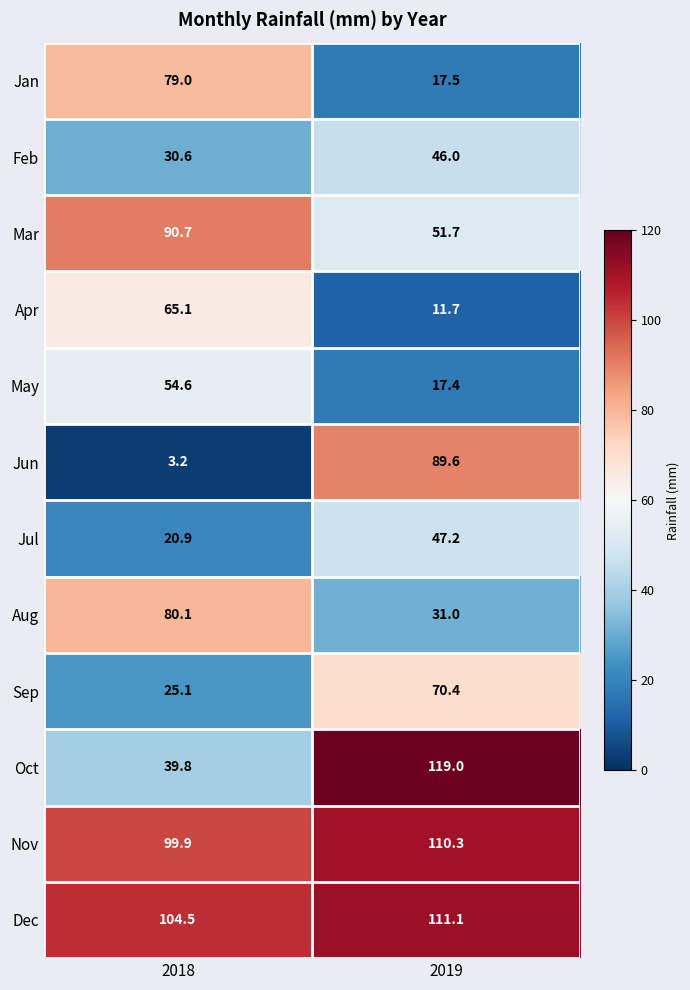

At how many categories does at least one series exceed 87?

2